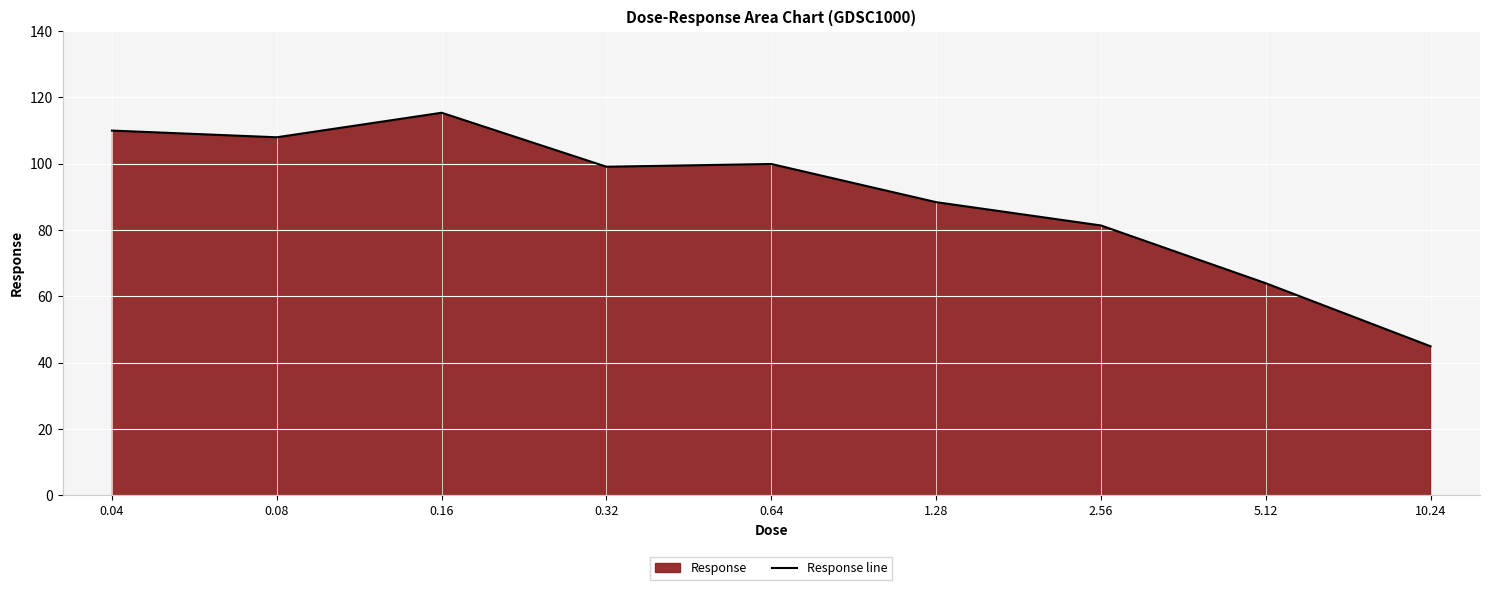

List the labels in order of value, largest first.

0.16, 0.04, 0.08, 0.64, 0.32, 1.28, 2.56, 5.12, 10.24